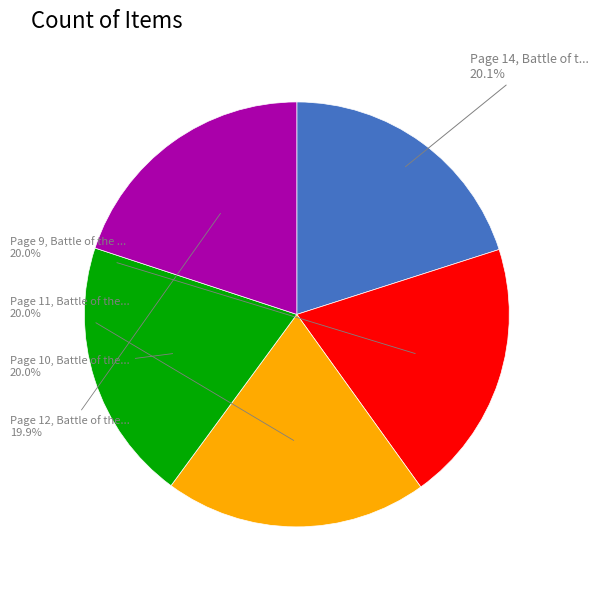

Is there a majority slice in this chart?

No